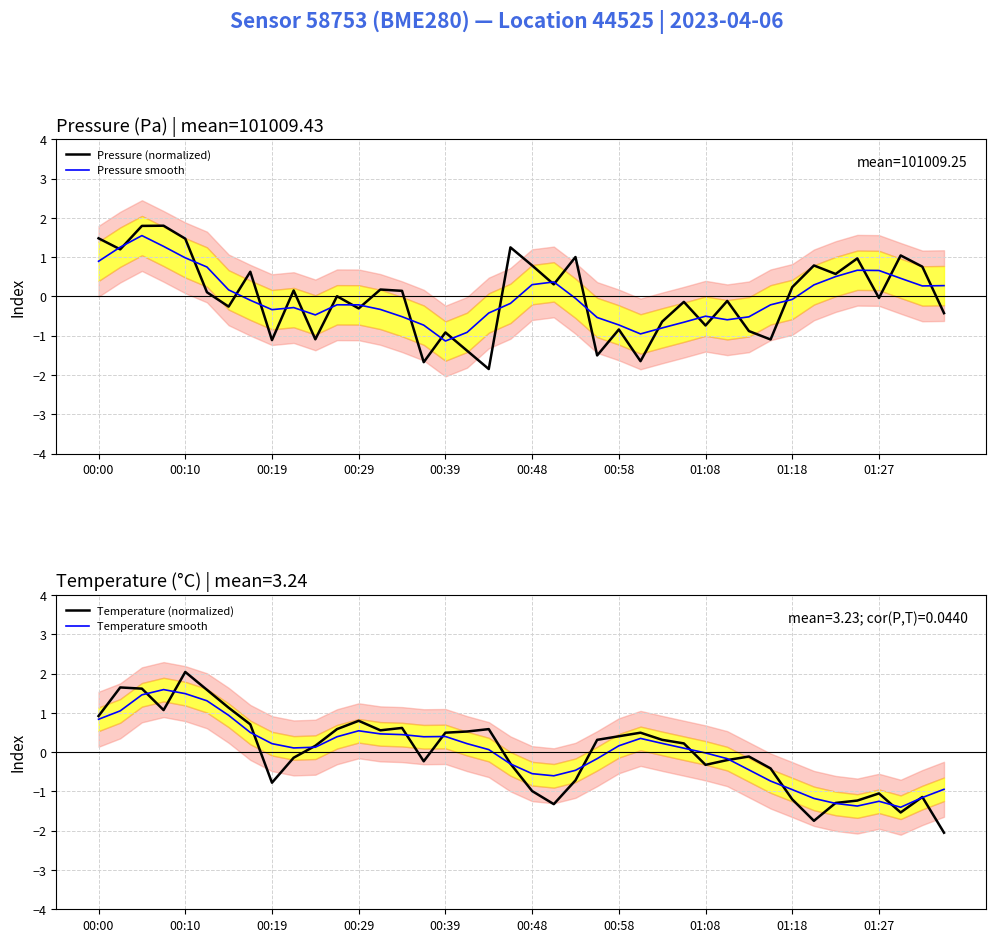

After their last crossing, which series has the higher values: Pressure (normalized) or Temperature (normalized)?

Pressure (normalized)